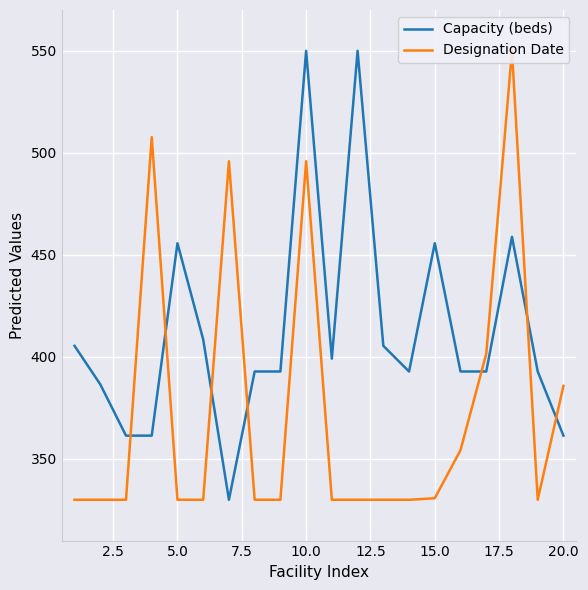

Which series has the largest total across all categories?

Capacity (beds)